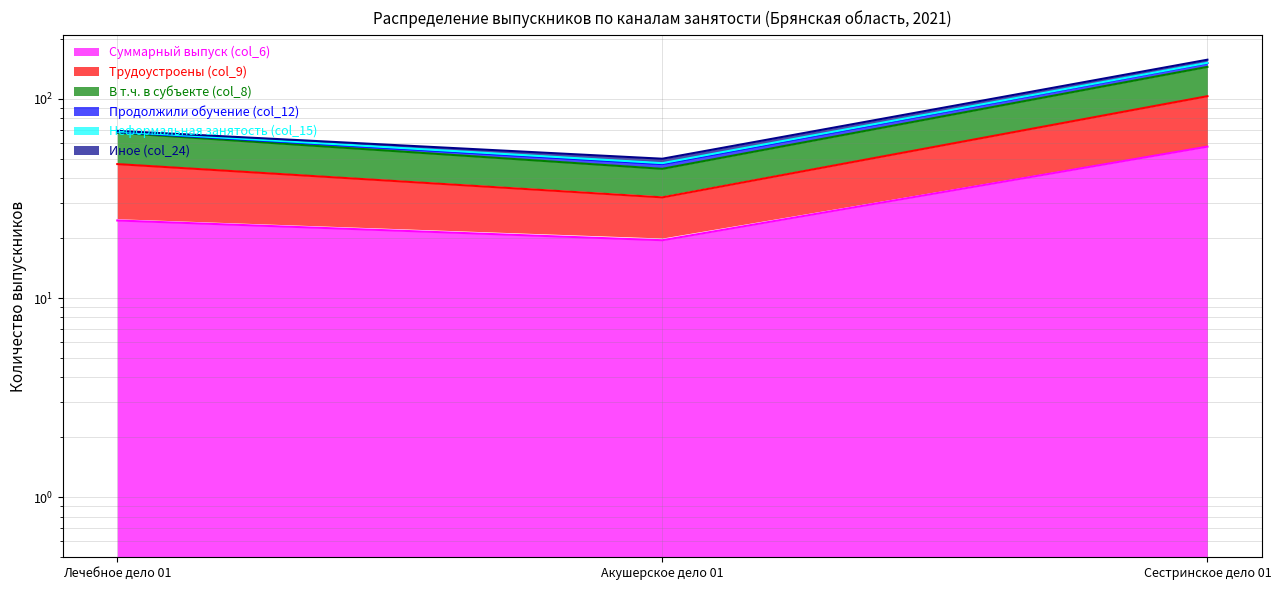

Which series has the largest range (max minus min)?

Трудоустроены (col_9)